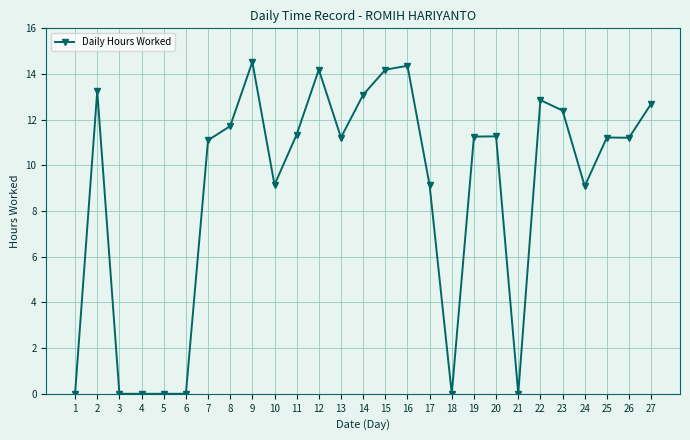

True or false: the data shows 14.2 at 15.

True